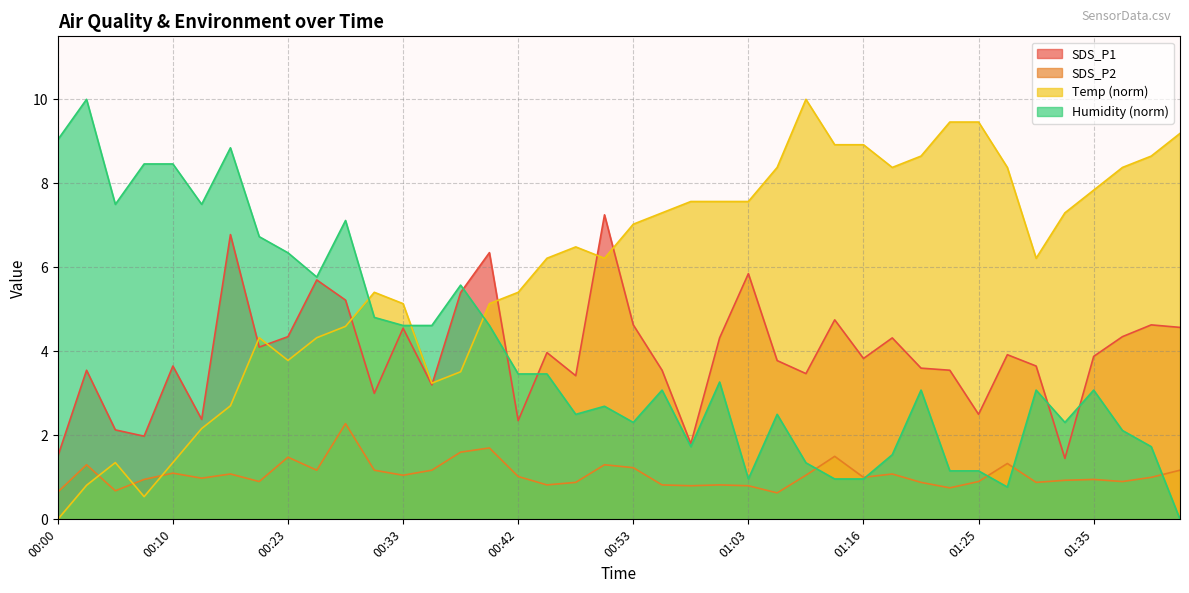

What is the maximum value for SDS_P2?

2.3